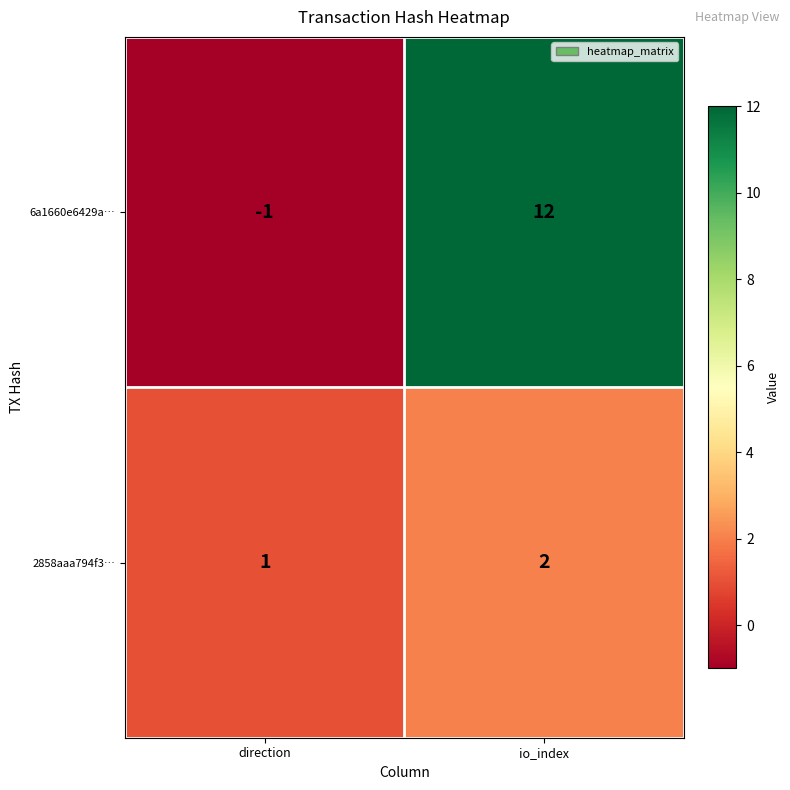

What is the maximum value shown in the chart?

12